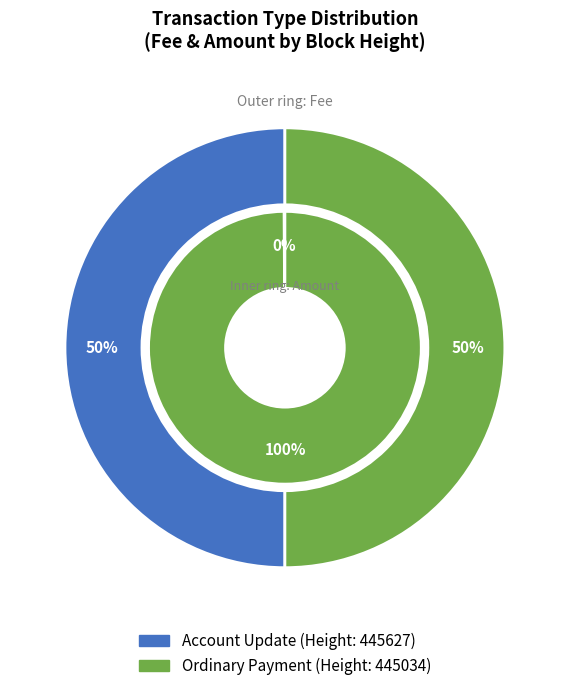

Which slice is the smallest?

Account Update (445627)